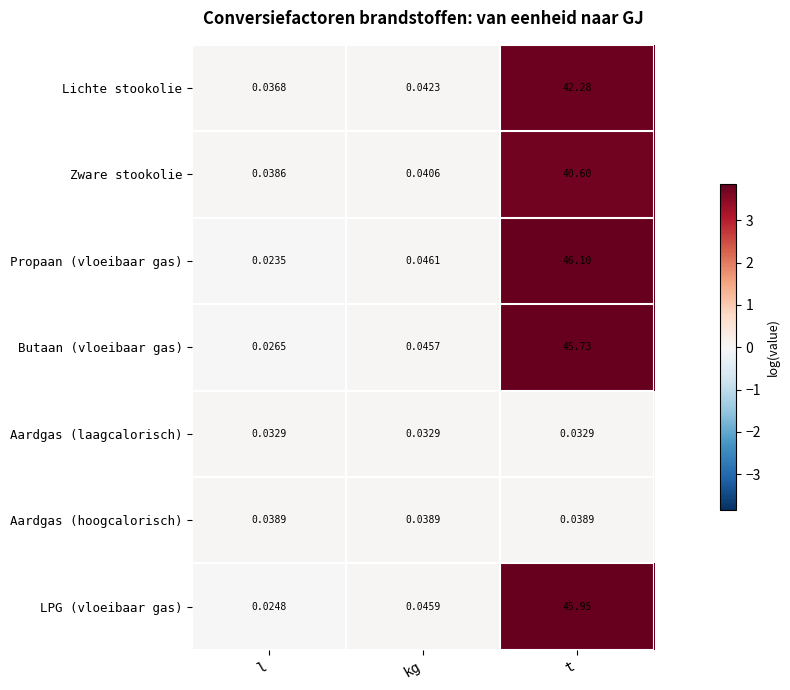

Rank the series at kg from lowest to highest value.

Aardgas (laagcalorisch), Aardgas (hoogcalorisch), Zware stookolie, Lichte stookolie, Butaan (vloeibaar gas), LPG (vloeibaar gas), Propaan (vloeibaar gas)